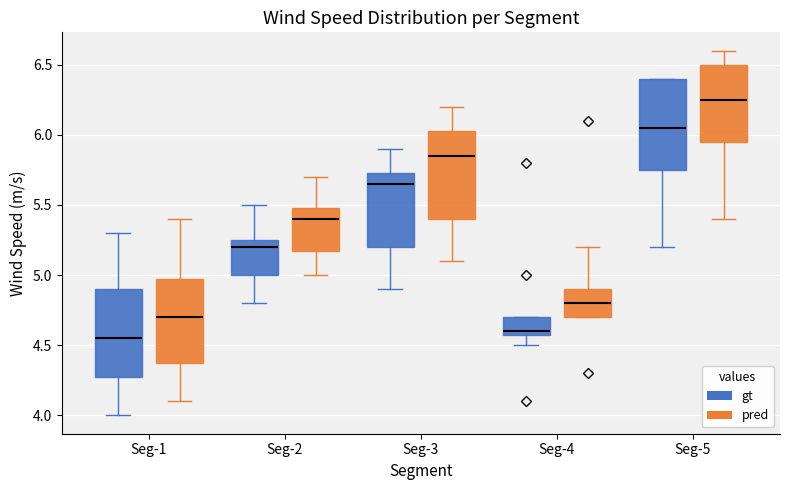

Reading left to right, transcribe this box plot: for each box, give where its median line is, the range the box spans, and where its two whiskers end, as read against the y-axis. The values are not printed on the chart, so give them approximately, as read against the axis.

Seg-1 (gt): median 4.55, box 4.30 to 4.90, whiskers 4.00 to 5.30
Seg-1 (pred): median 4.70, box 4.40 to 5.00, whiskers 4.10 to 5.40
Seg-2 (gt): median 5.20, box 5.00 to 5.25, whiskers 4.80 to 5.50
Seg-2 (pred): median 5.40, box 5.20 to 5.50, whiskers 5.00 to 5.70
Seg-3 (gt): median 5.65, box 5.20 to 5.75, whiskers 4.90 to 5.90
Seg-3 (pred): median 5.85, box 5.40 to 6.05, whiskers 5.10 to 6.20
Seg-4 (gt): median 4.60 (just above the box's lower edge), box 4.60 to 4.70, whiskers 4.50 to 4.70
Seg-4 (pred): median 4.80, box 4.70 to 4.90, whiskers 4.70 to 5.20
Seg-5 (gt): median 6.05, box 5.75 to 6.40, whiskers 5.20 to 6.40
Seg-5 (pred): median 6.25, box 5.95 to 6.50, whiskers 5.40 to 6.60